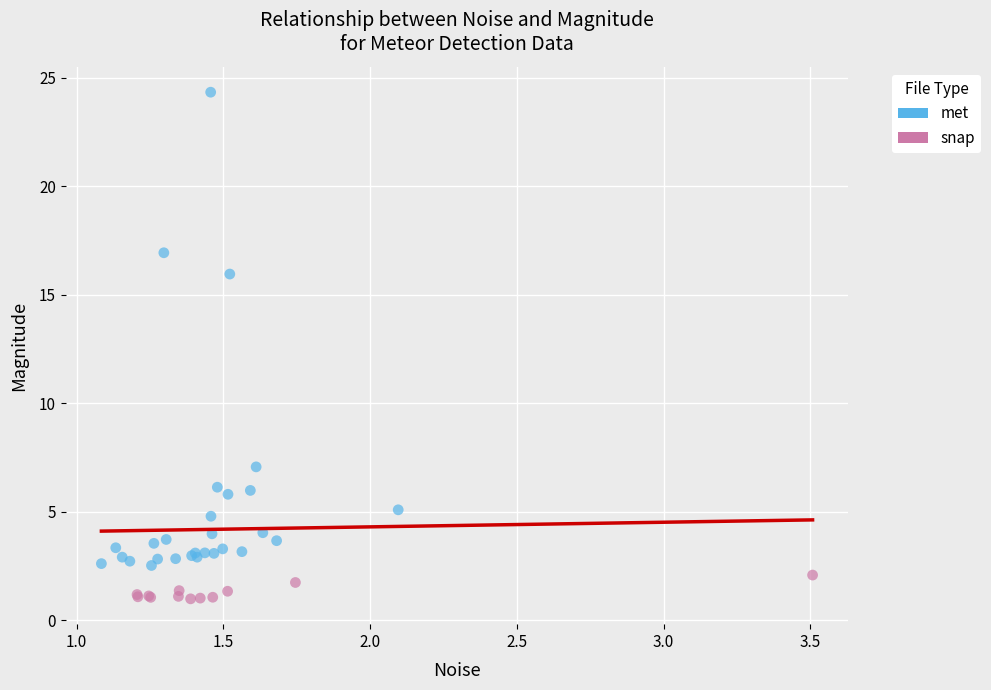

Which series has the widest spread of Y values?

met